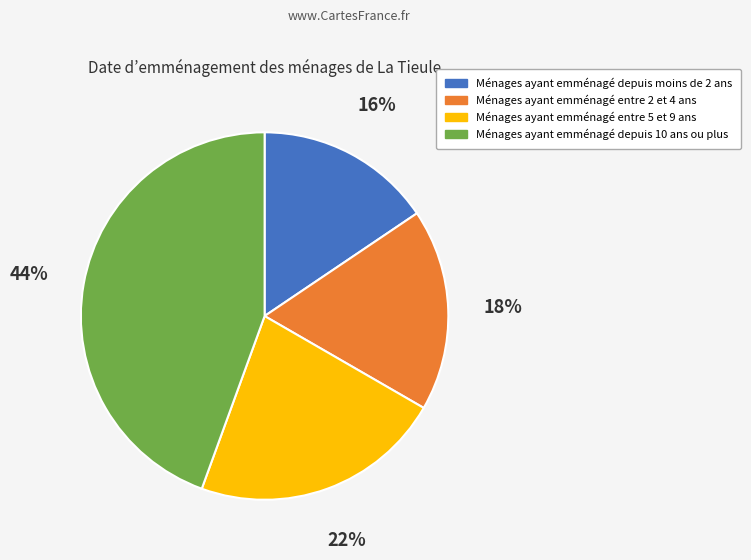

To the nearest percent, what is the average slice percentage?

25%